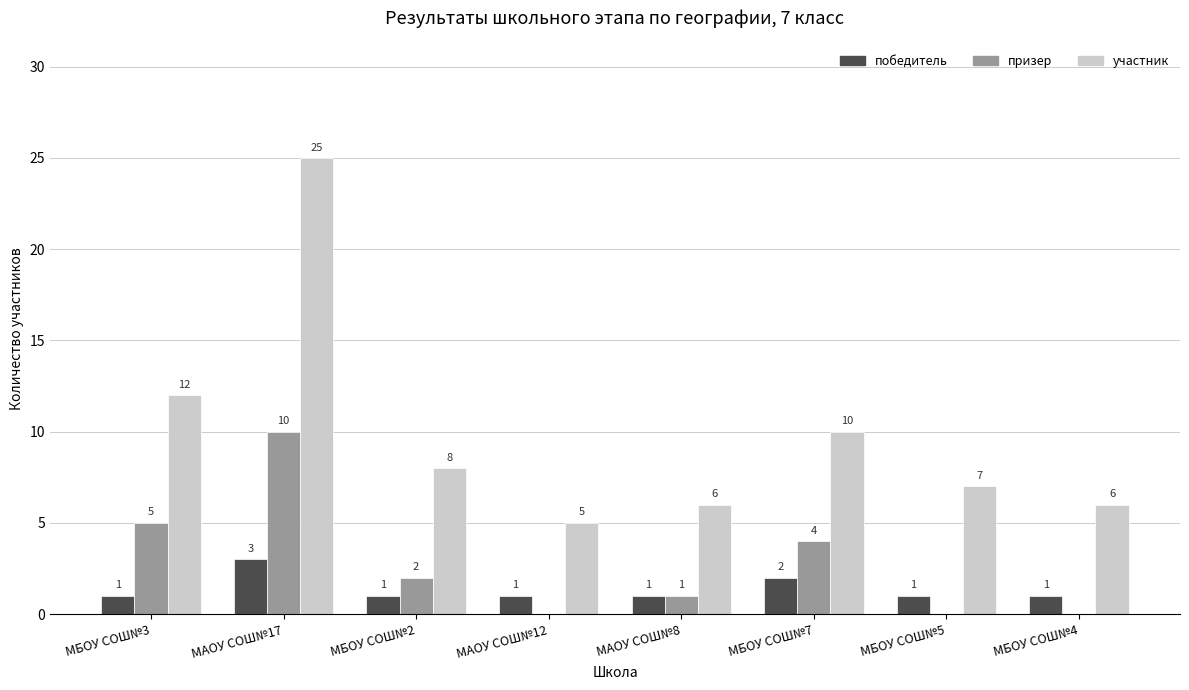

Between МБОУ СОШ№3 and МБОУ СОШ№4, which series saw the biggest shift?

участник